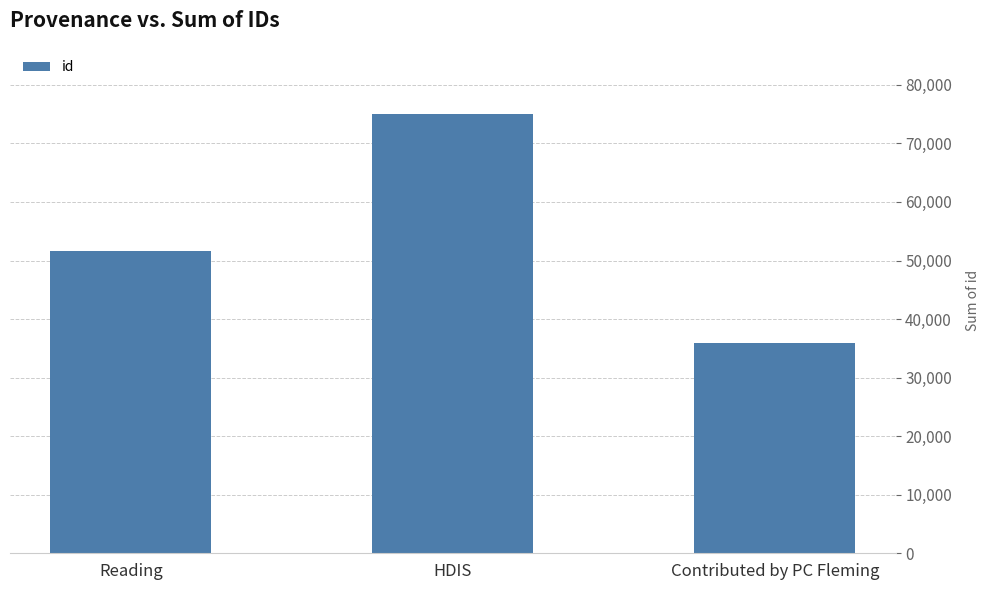

How many bars are there in total?

3